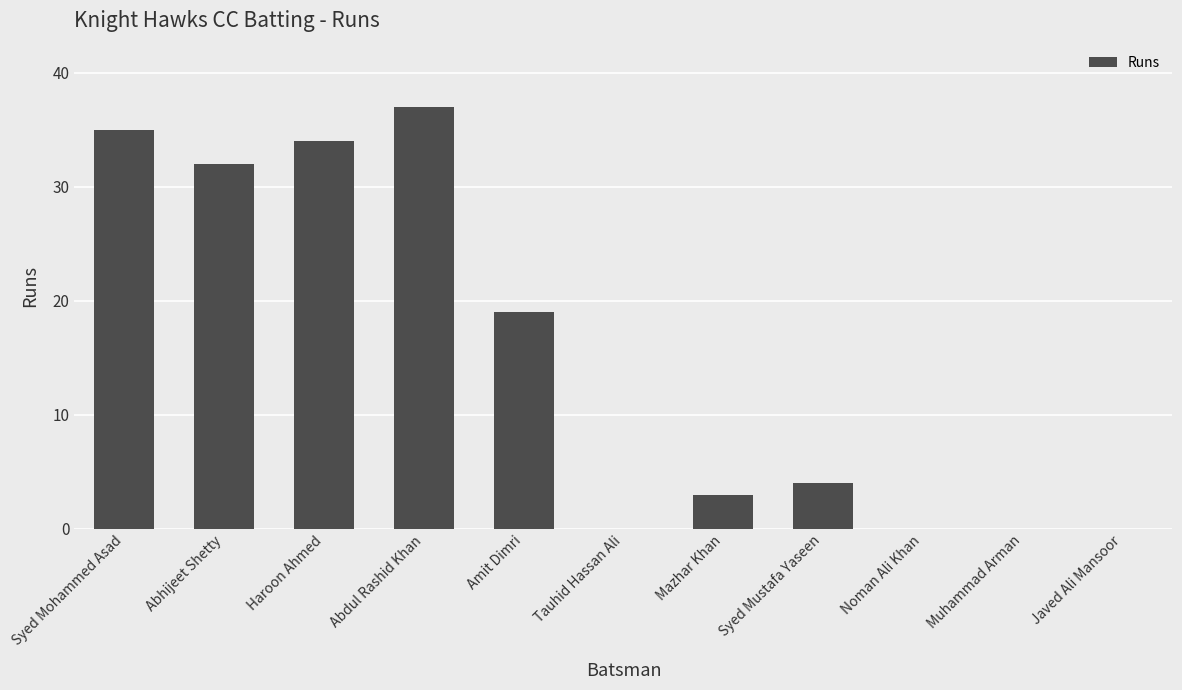

What is the average value?

15